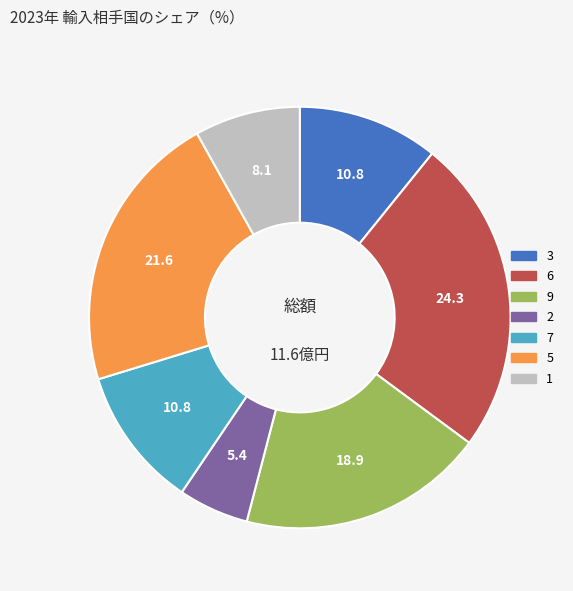

What is the ratio of the value at 7 to the value at 6?

0.4